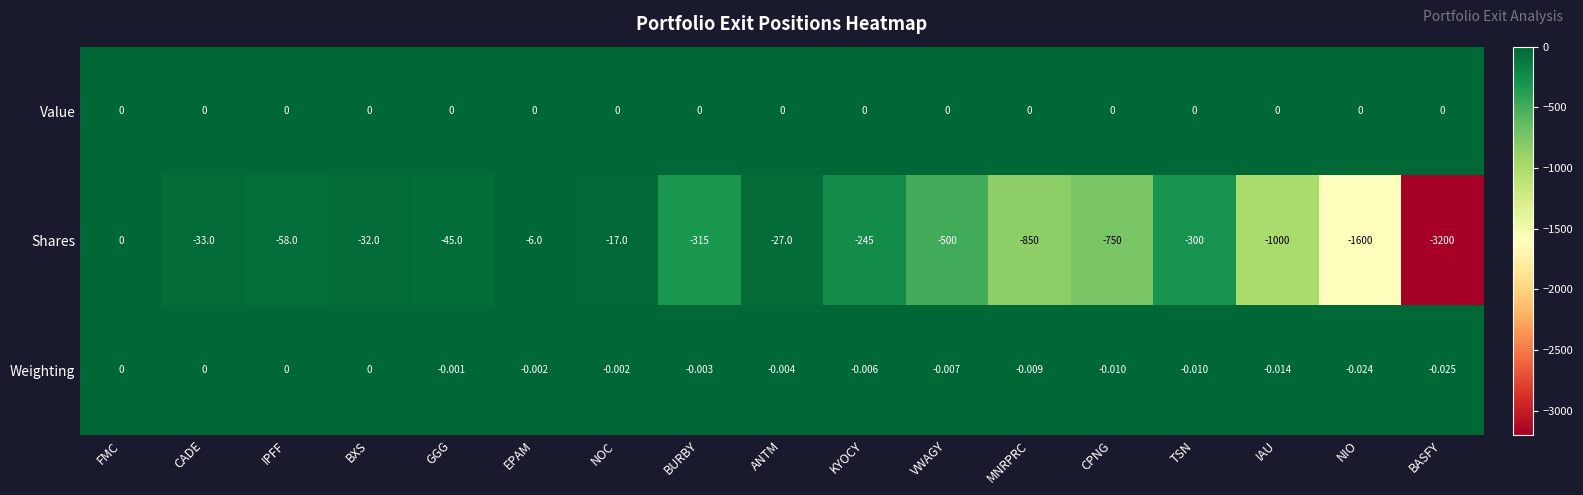

Which series has the largest total across all categories?

Value